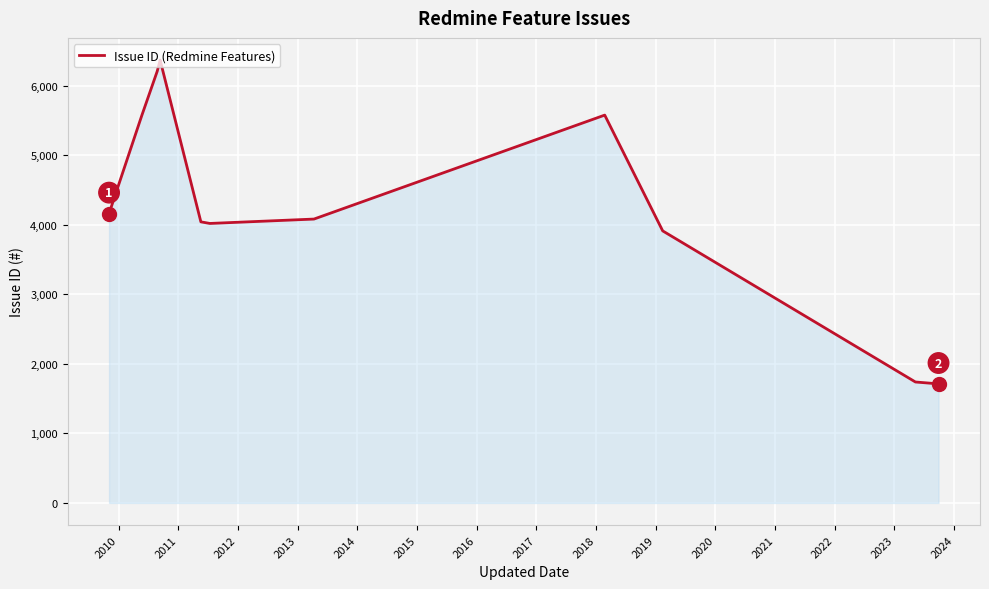

What is the smallest value displayed?

1712